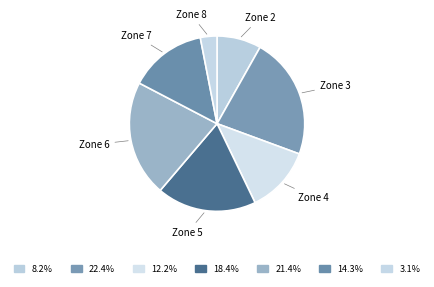

Between Zone 8 and Zone 5, which is larger?

Zone 5